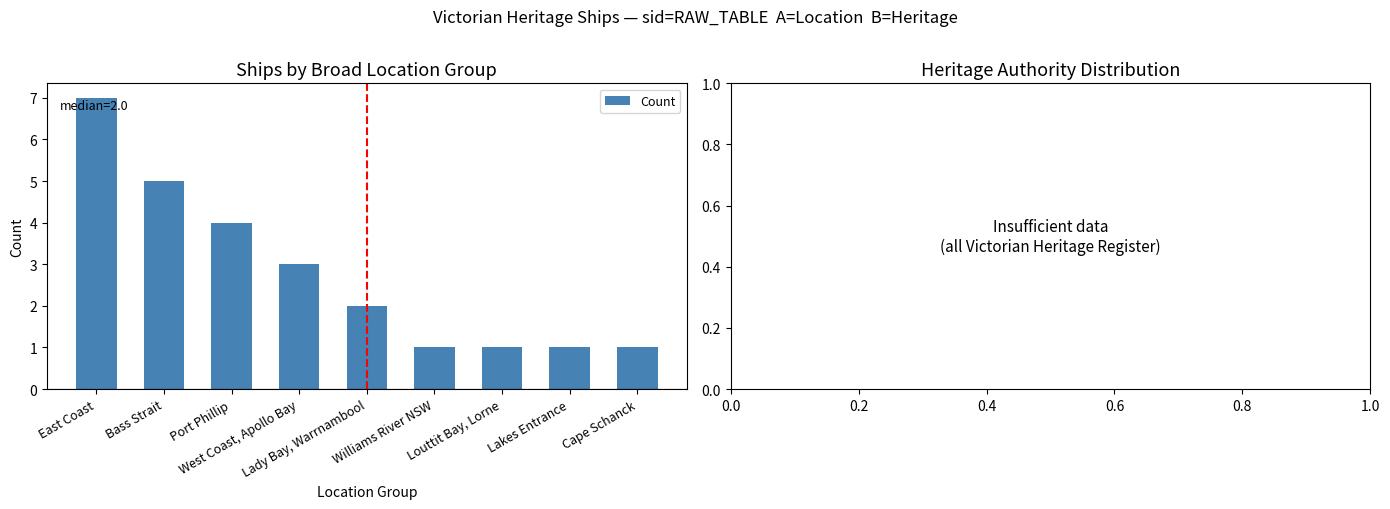

What is the average value?

3